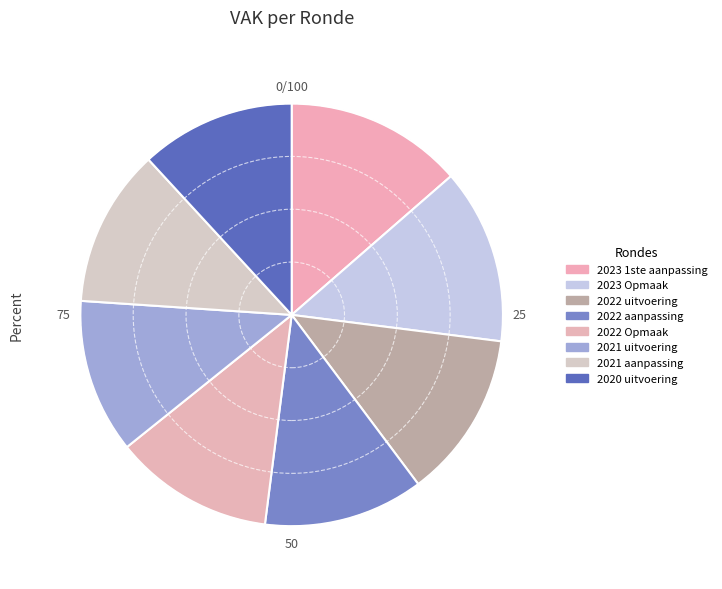

How many segments does this pie chart have?

8